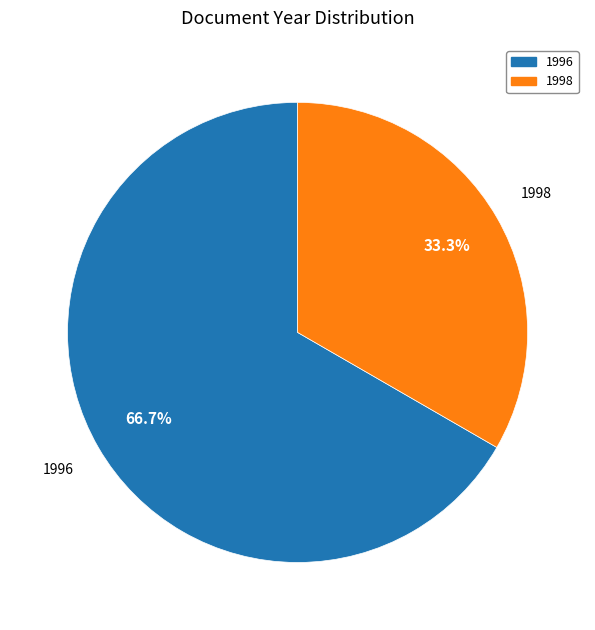

Which category has the smallest portion of the pie?

1998